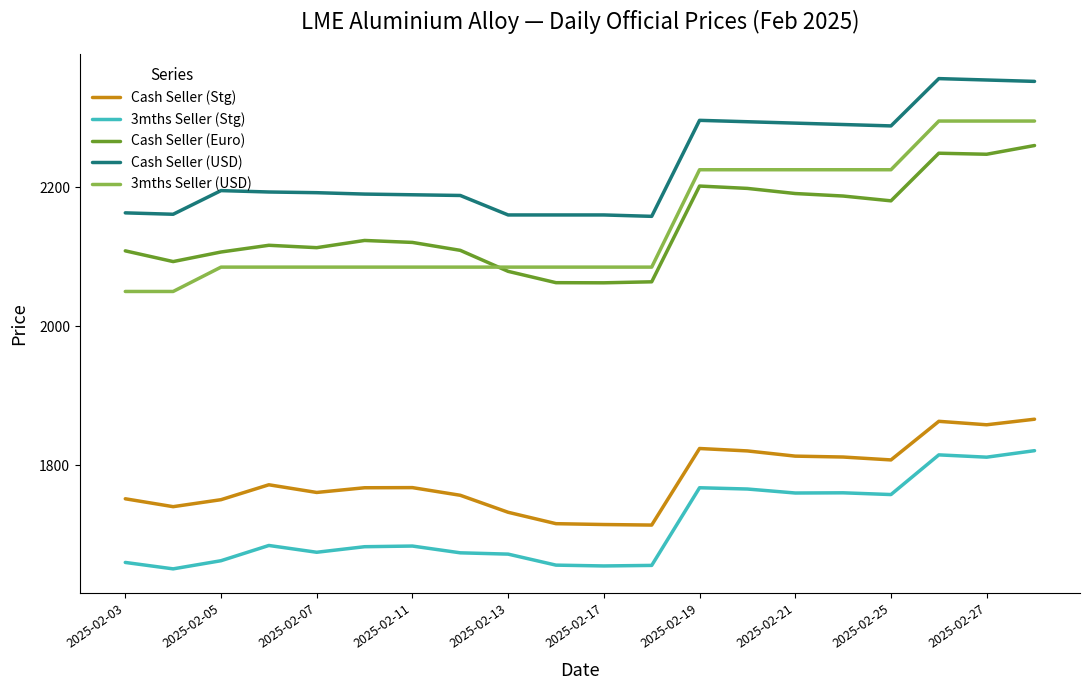

What is the greatest value displayed?

2356.0